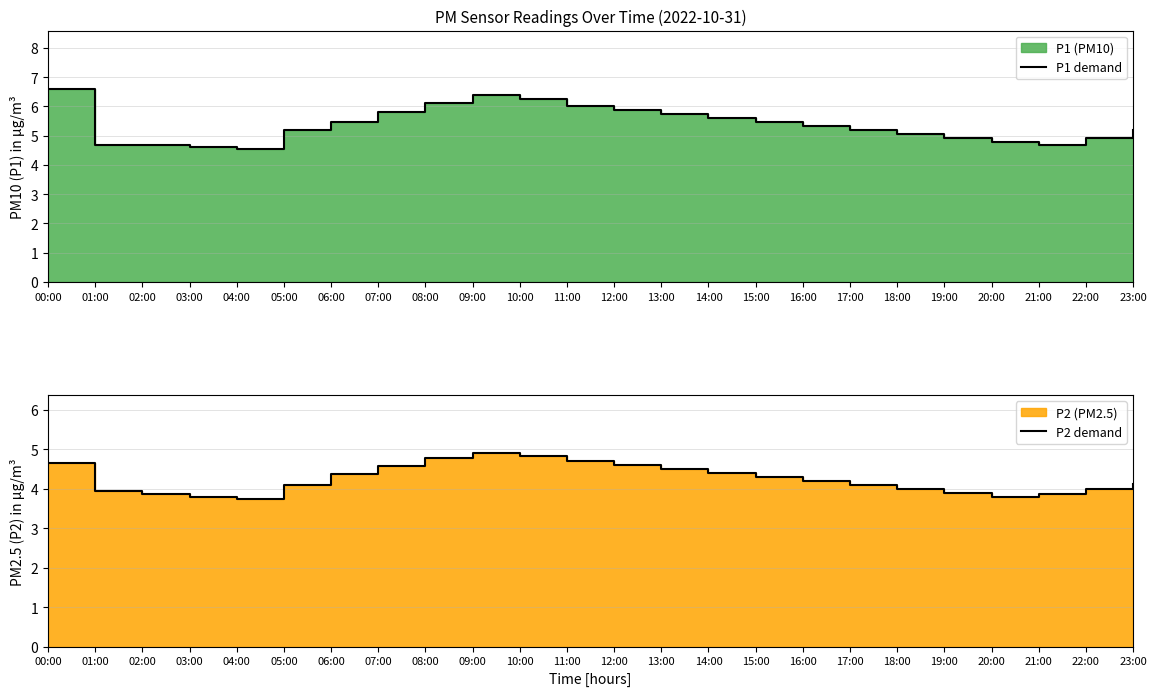

Read the P2 demand value at 21:00.

3.9